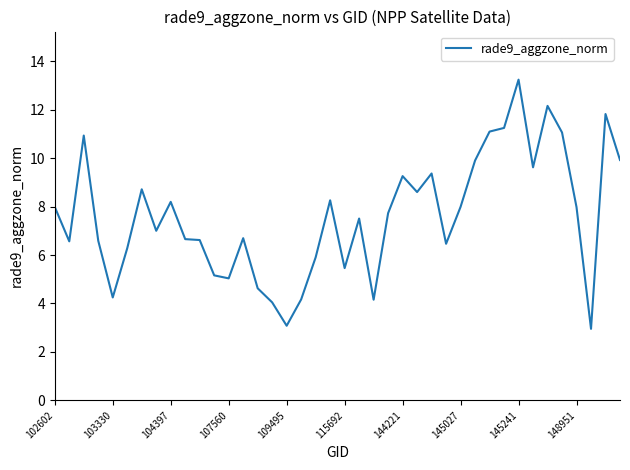

What is the minimum value shown in the chart?

3.0